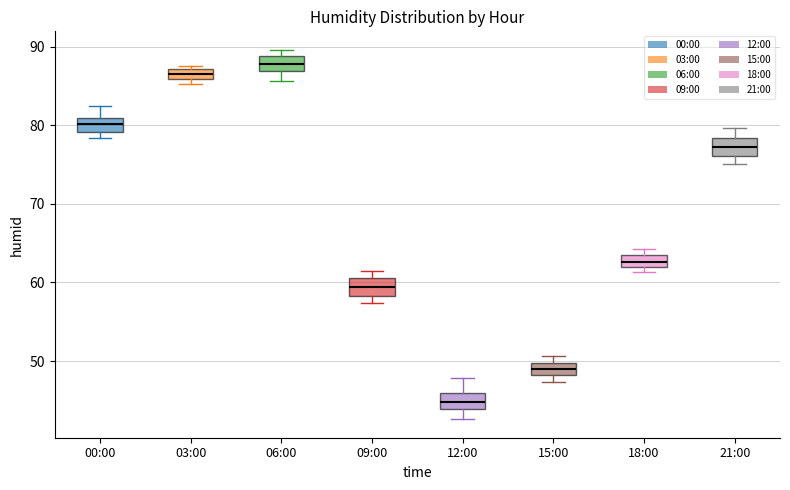

Which box has the highest median line?

06:00